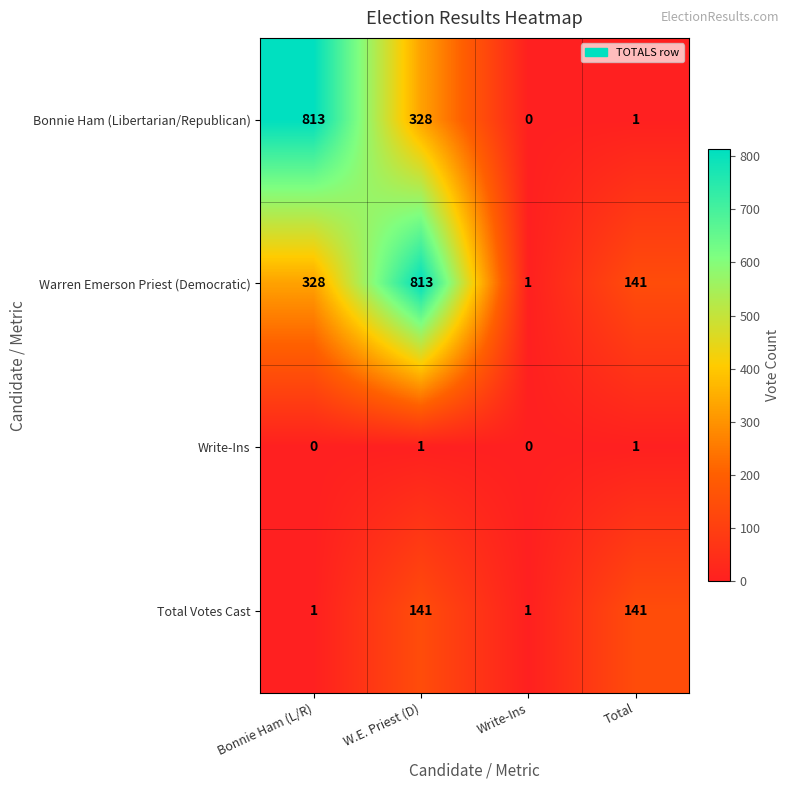

How many data points does each series have?

4